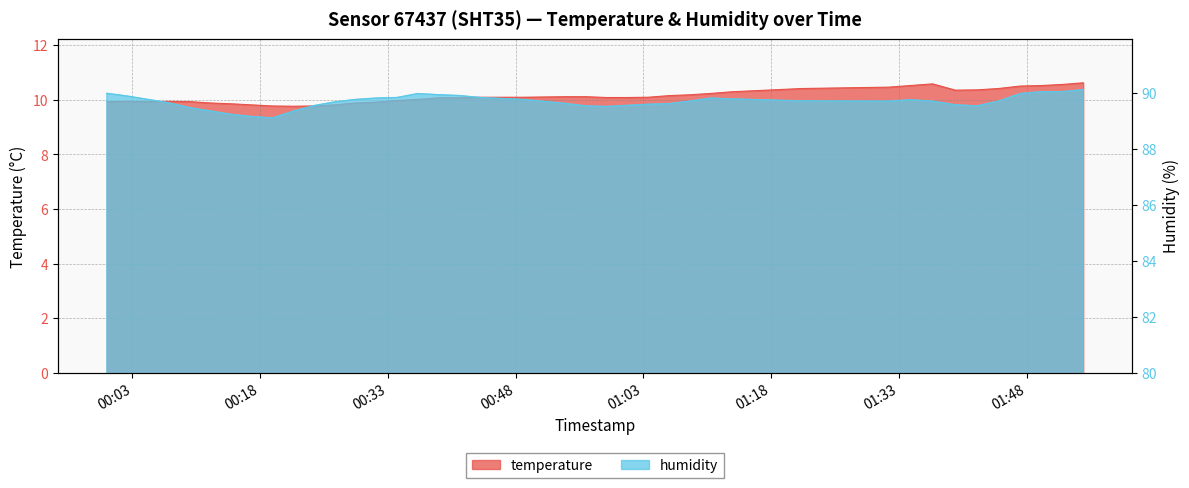

Is the value of temperature at 2022-10-26T00:43:52 greater than the value of humidity at 2022-10-26T01:10:55?

No